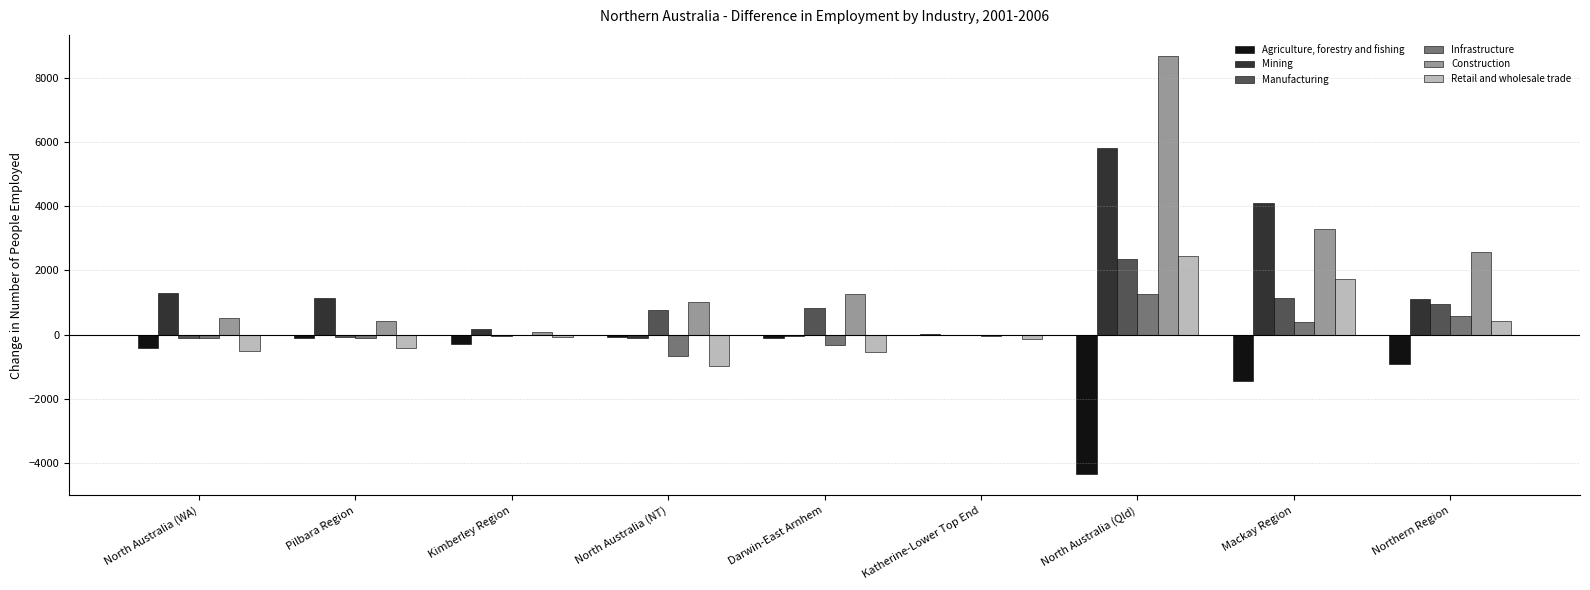

At which label is Retail and wholesale trade closest to 728?

Northern Region